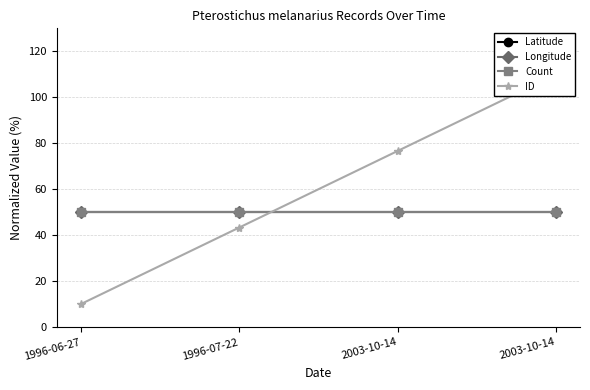

Reading left to right, what are all the values shown in this chart?

Latitude: 50.0	50.0	50.0	50.0
Longitude: 50.0	50.0	50.0	50.0
Count: 50.0	50.0	50.0	50.0
ID: 10.0	43.3	76.7	110.0